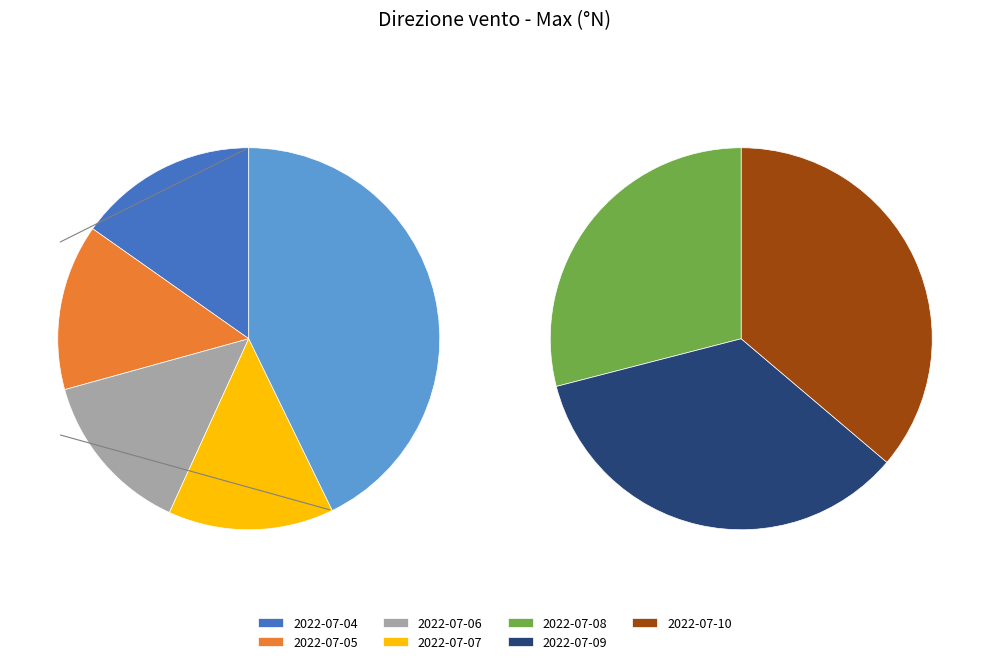

To the nearest percent, what is the difference between the 2022-07-08 and 2022-07-09 slice percentages?

2%